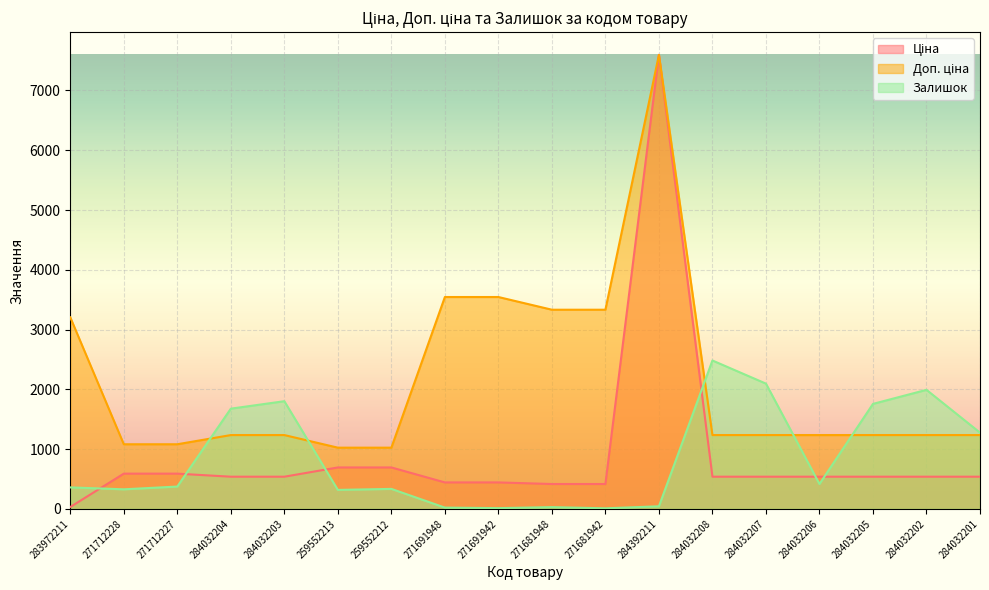

Reading right to left, transcribe all the data shown in this chart.

Ціна: 284032201=539.0	284032202=539.0	284032205=539.0	284032206=539.0	284032207=539.0	284032208=539.0	284392211=7596.5	271681942=416.6	271681948=416.6	271691942=443.1	271691948=443.1	259552212=693.7	259552213=693.7	284032203=539.0	284032204=539.0	271712227=589.9	271712228=589.9	283972211=32.0
Доп. ціна: 284032201=1235.4	284032202=1235.4	284032205=1235.4	284032206=1235.4	284032207=1235.4	284032208=1235.4	284392211=7596.5	271681942=3332.5	271681948=3332.5	271691942=3545.0	271691948=3545.0	259552212=1024.6	259552213=1024.6	284032203=1235.4	284032204=1235.4	271712227=1081.7	271712228=1081.7	283972211=3205.0
Залишок: 284032201=1276.0	284032202=1992.0	284032205=1757.0	284032206=417.0	284032207=2096.0	284032208=2483.0	284392211=44.0	271681942=10.0	271681948=30.0	271691942=13.0	271691948=22.0	259552212=335.0	259552213=318.0	284032203=1802.0	284032204=1677.0	271712227=374.0	271712228=328.0	283972211=360.0